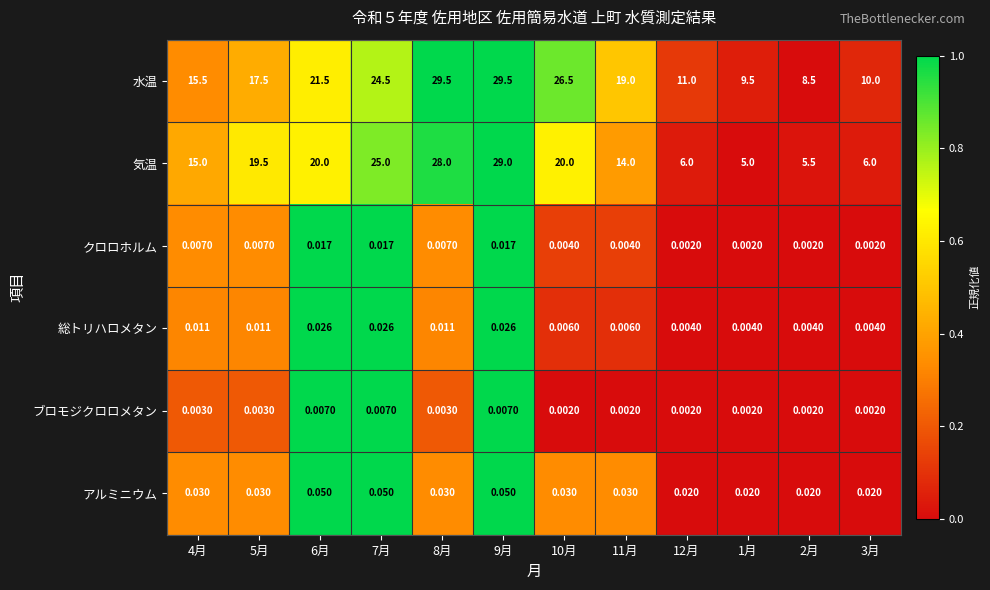

How many categories are shown in the chart?

12